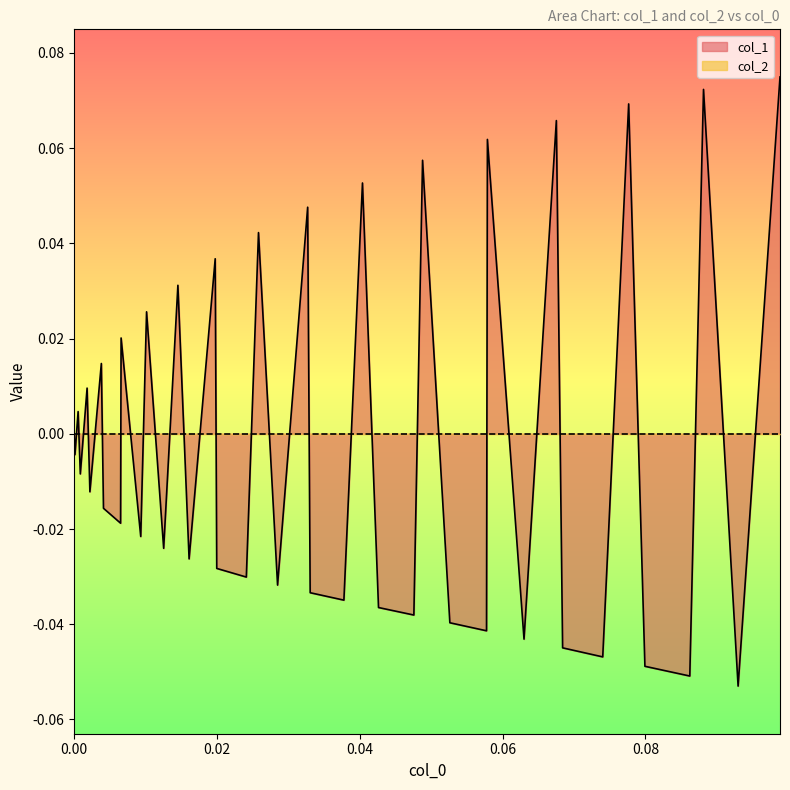

What is the difference between the maximum and second lowest values?

0.1